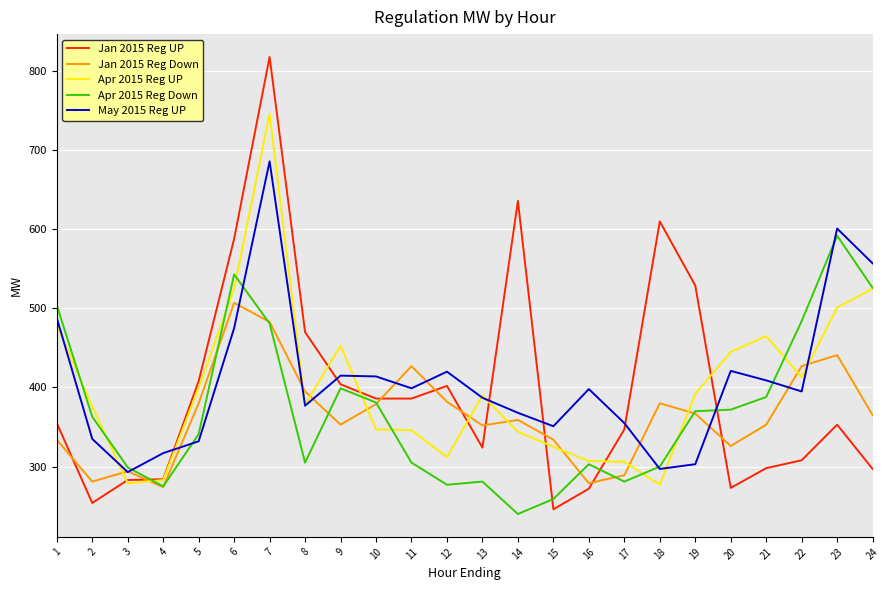

True or false: Jan 2015 Reg UP and Jan 2015 Reg Down cross at least once.

True